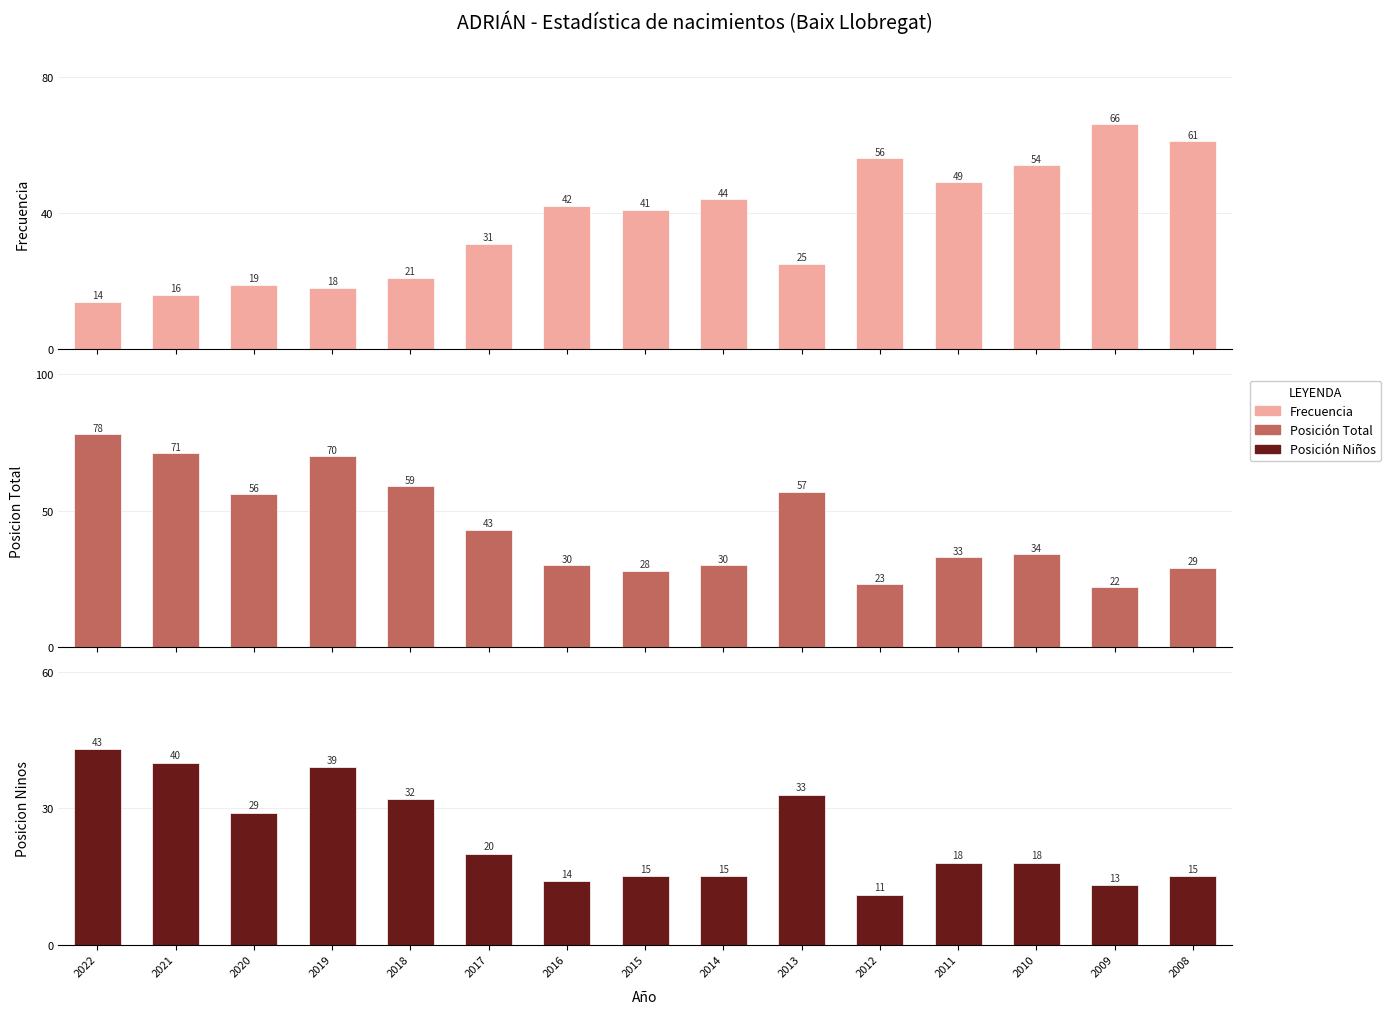

What is the value of the Frecuencia bar at the 3rd from the left?

19